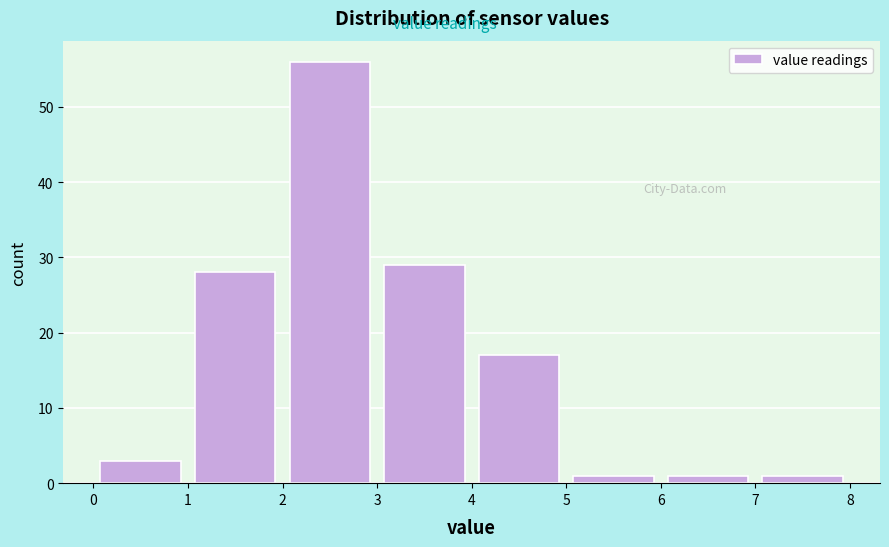

Reading left to right, transcribe this chart: for each bar, give the range it covers on the x-axis and its height. The values are not printed on the chart, so give them approximately, as read against the axis.

0 to 1: 3
1 to 2: 28
2 to 3: 56
3 to 4: 29
4 to 5: 17
5 to 6: 1
6 to 7: 1
7 to 8: 1